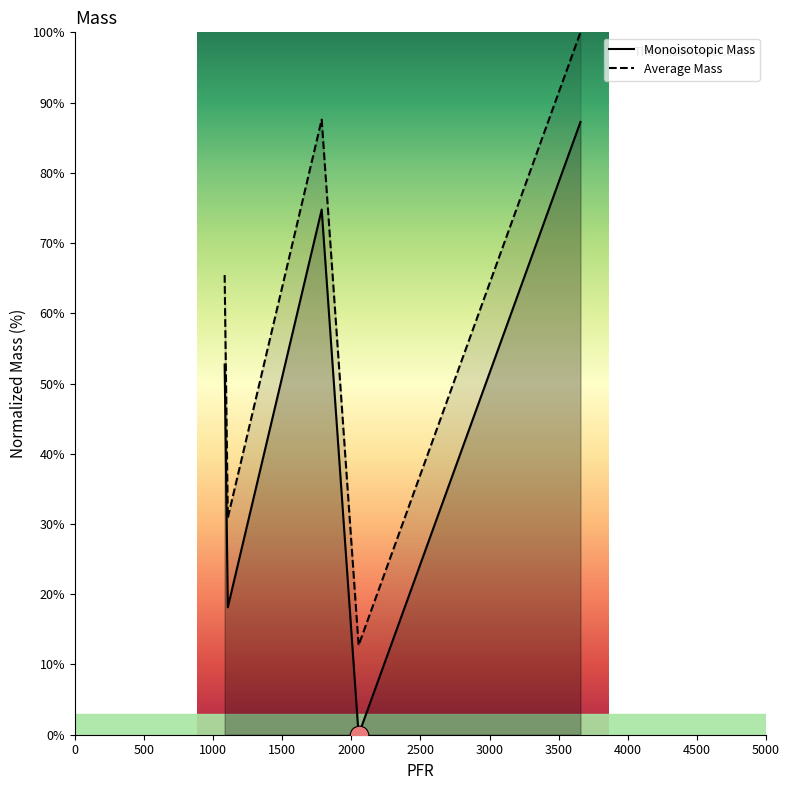

Which series reaches the maximum Y coordinate?

Average Mass